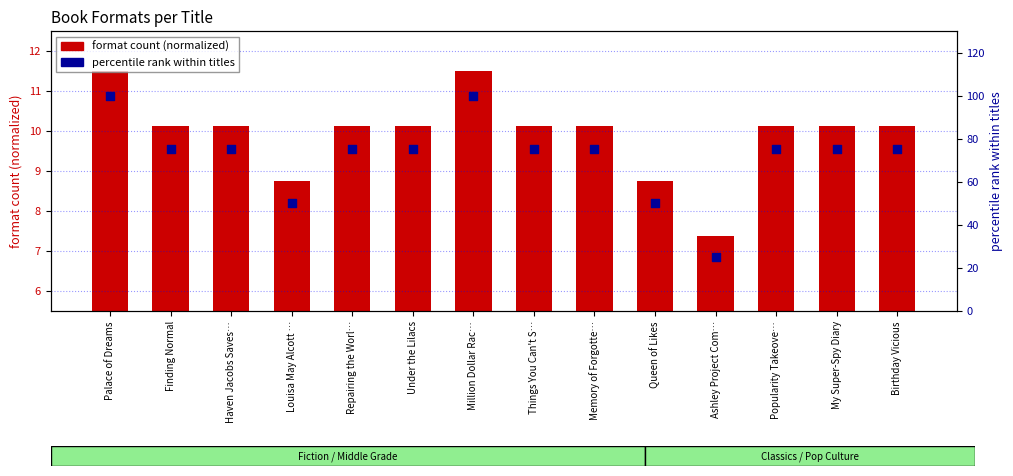

Which series has the largest total across all categories?

percentile rank within titles